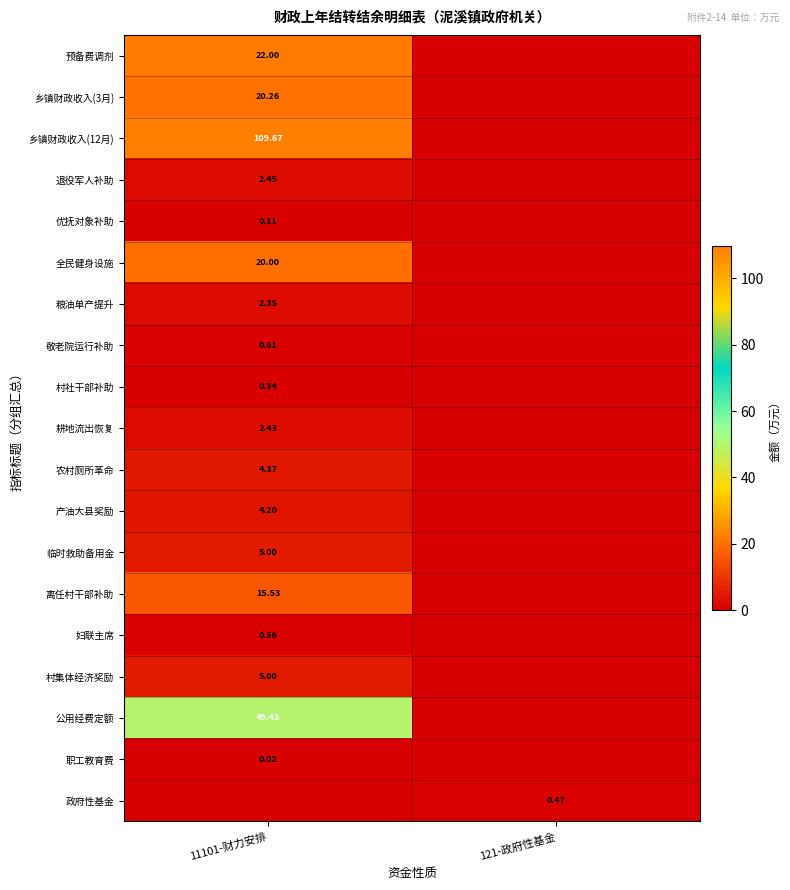

What is the difference between the highest and lowest values at 11101-财力安排?

109.7